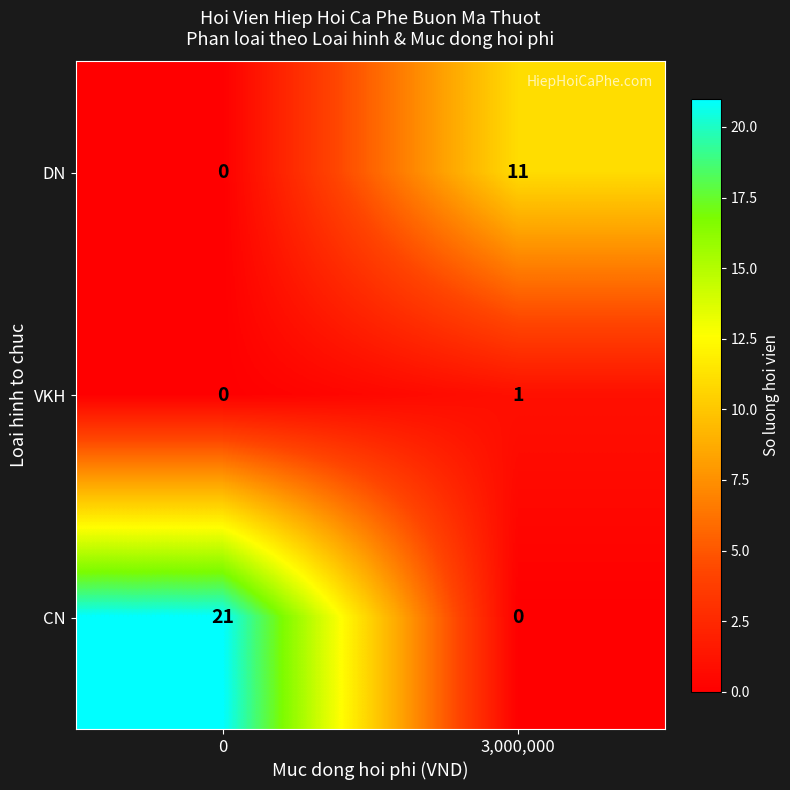

The value of DN at 0 is -7. True or false?

False